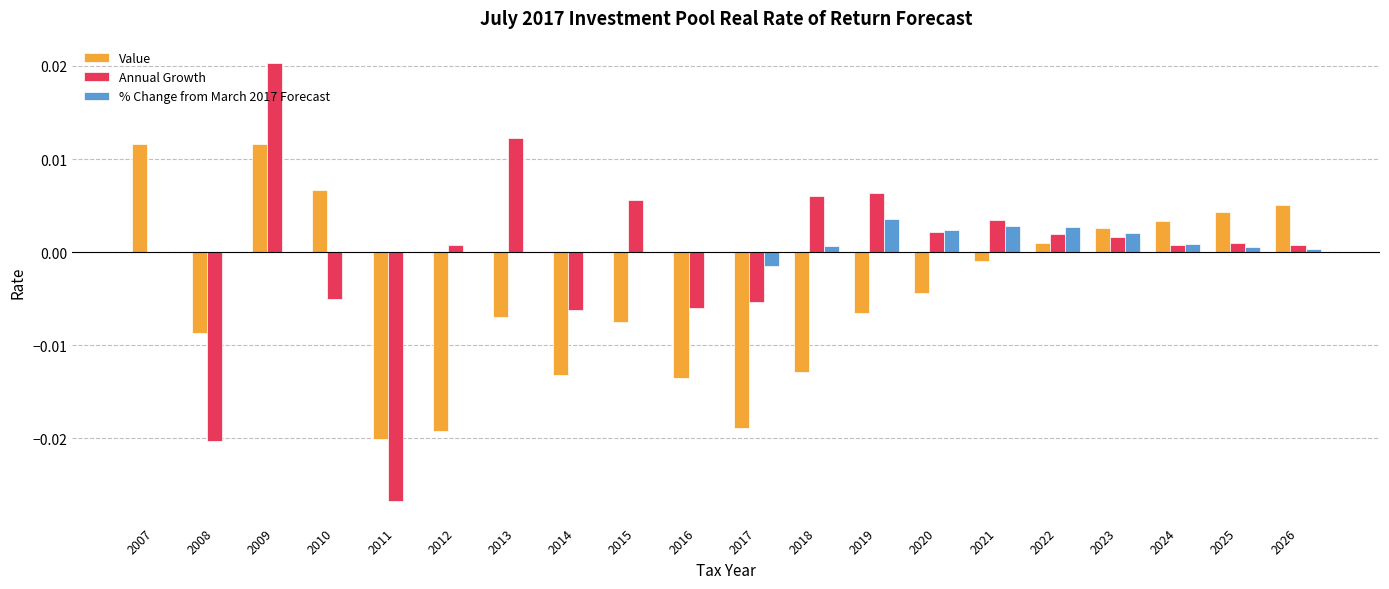

Which label corresponds to the largest value in the chart?

2009